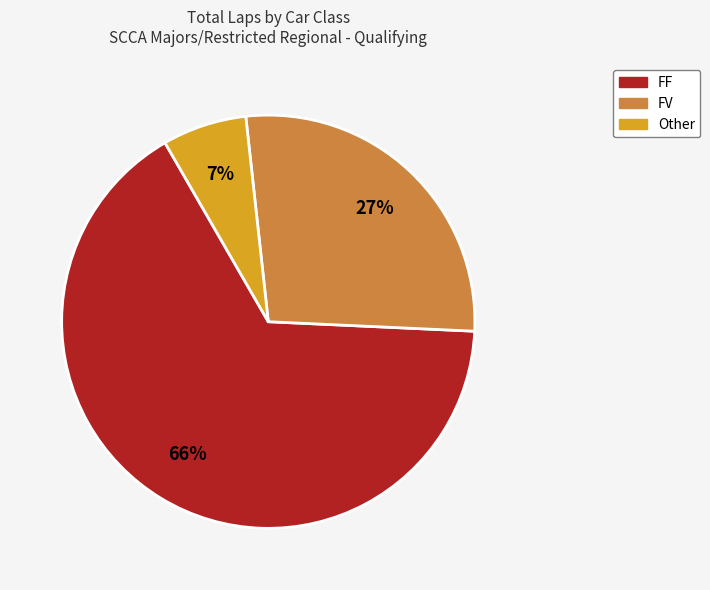

Is there any slice that represents more than half of the pie?

Yes